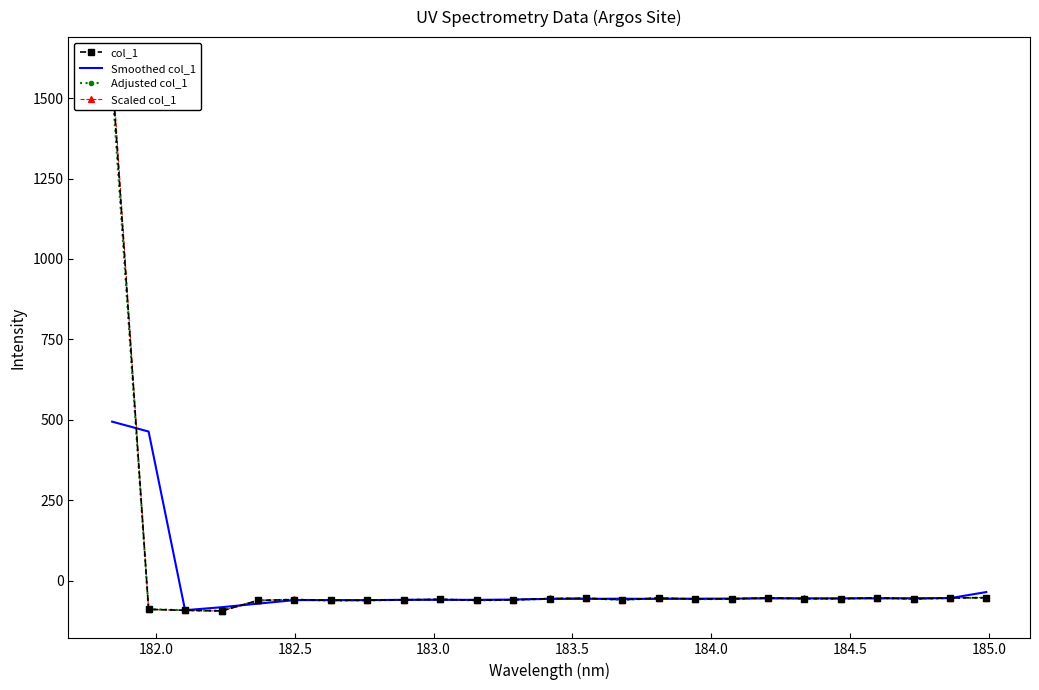

How many series are shown in this chart?

4